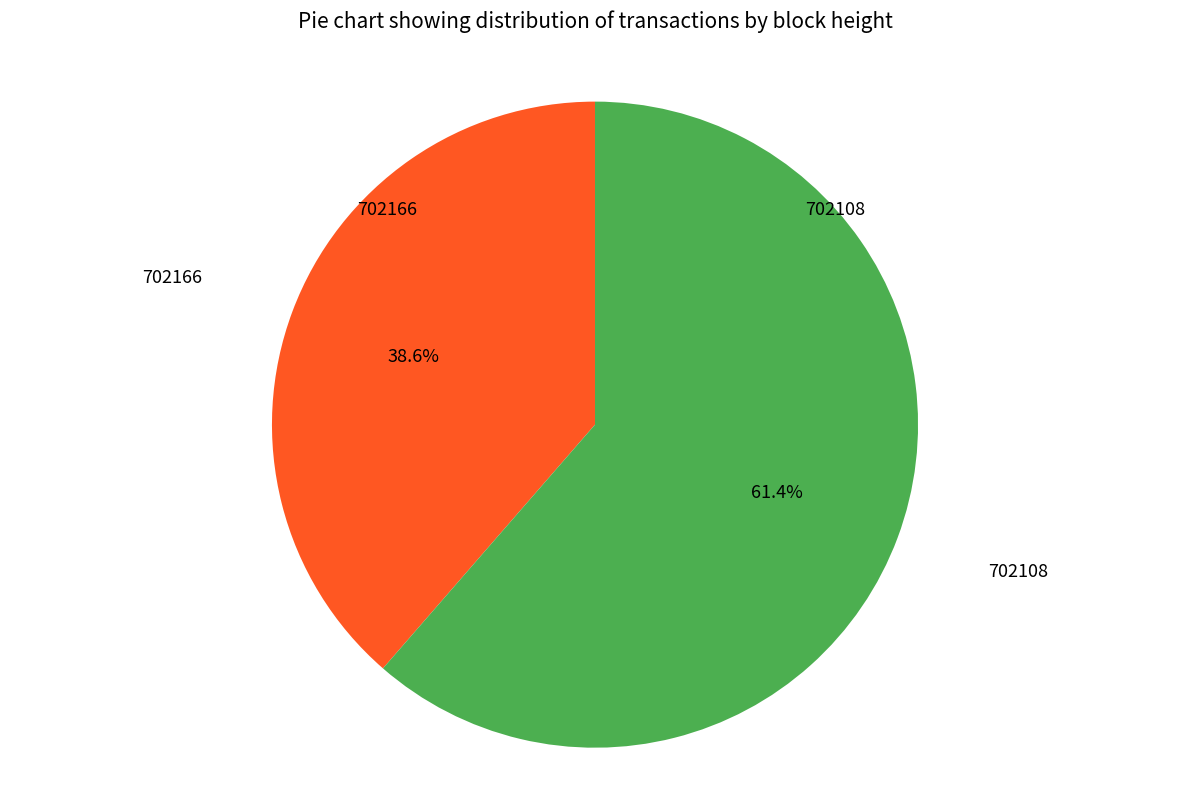

Is there any slice that represents more than half of the pie?

Yes